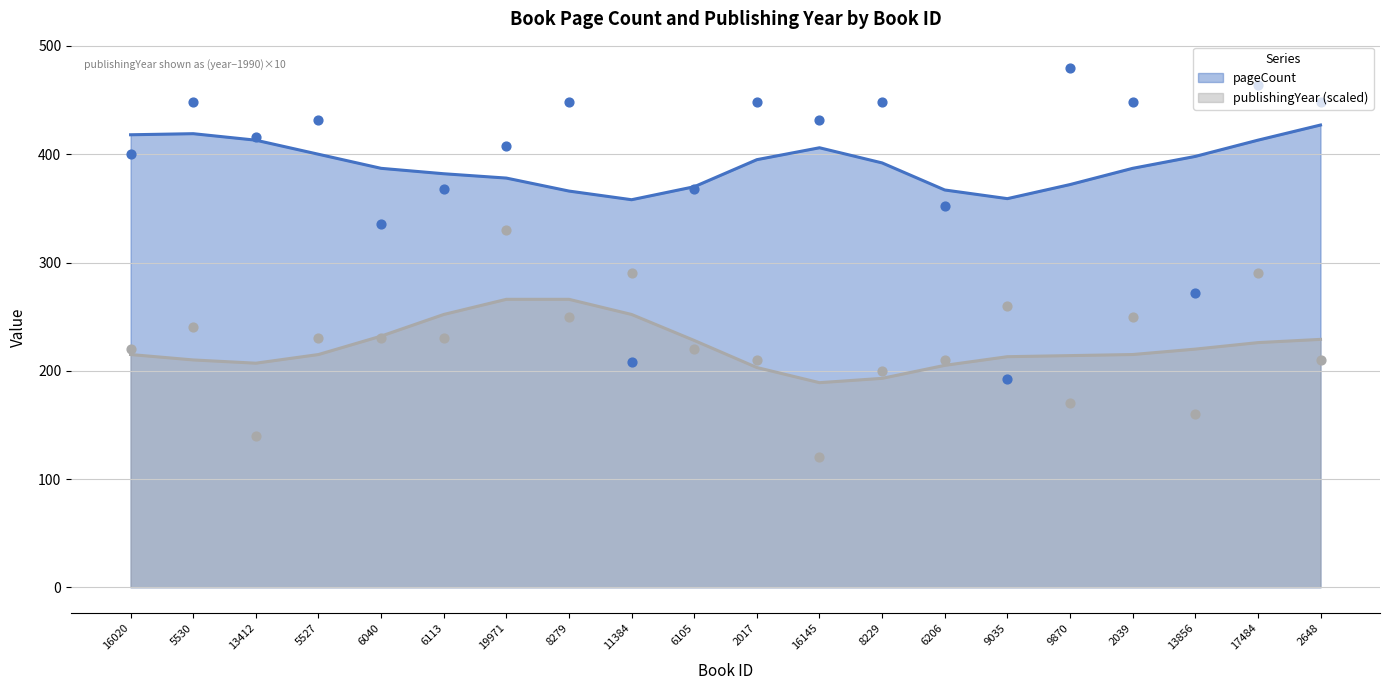

Which series reaches the maximum Y coordinate?

pageCount